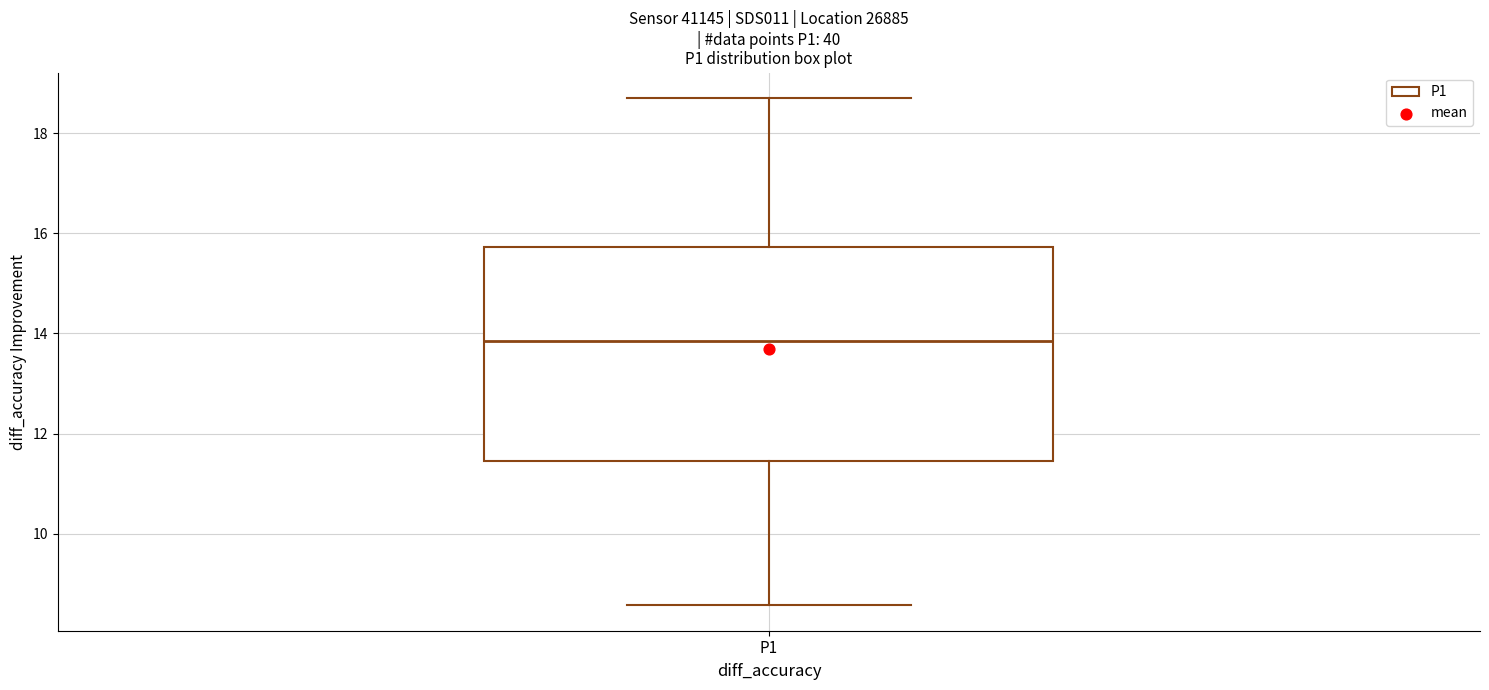

Transcribe this box plot: give where the median line is, the range the box spans, and where the two whiskers end, as read against the y-axis. The values are not printed on the chart, so give them approximately, as read against the axis.

median 13.8, box 11.4 to 15.8, whiskers 8.6 to 18.8